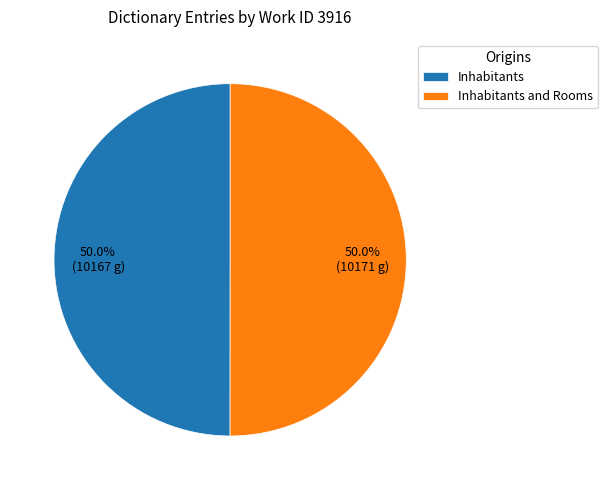

Approximately how many times larger is the value at Inhabitants compared to Inhabitants and Rooms?

1.0